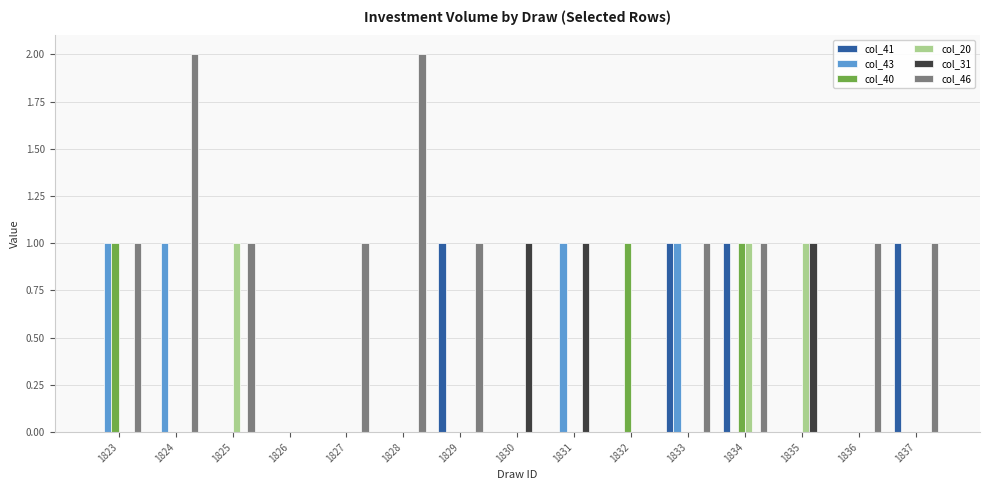

Between 1828 and 1830, which series saw the biggest shift?

col_46